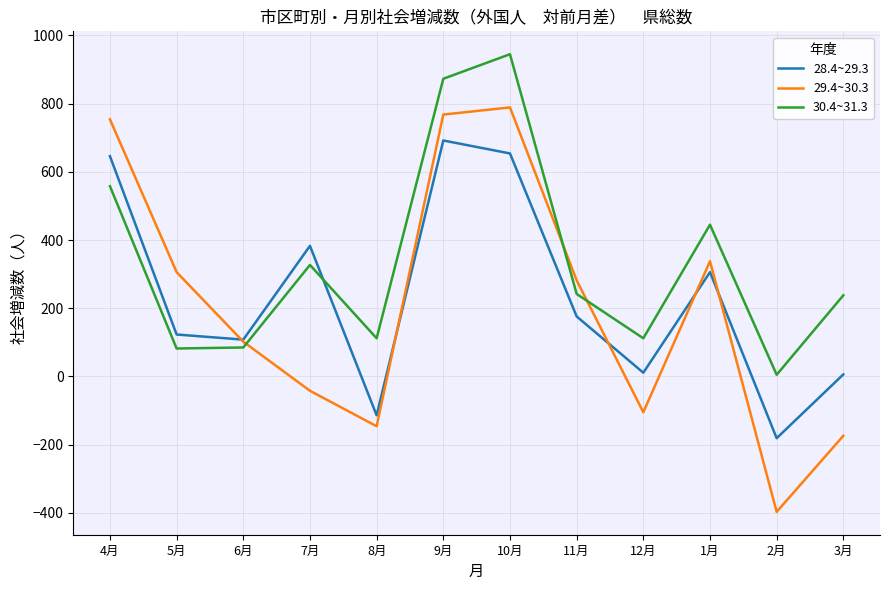

Which series changed the most between 5月 and 6月?

29.4~30.3